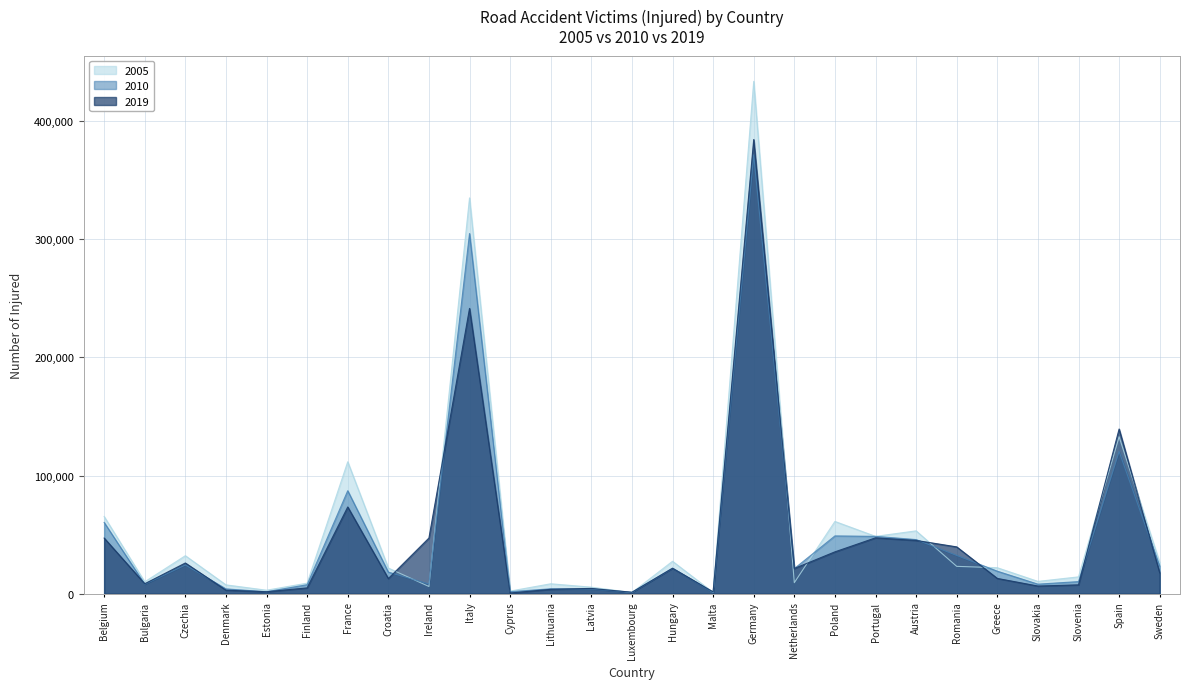

The value of 2005 at France is 111683. True or false?

True